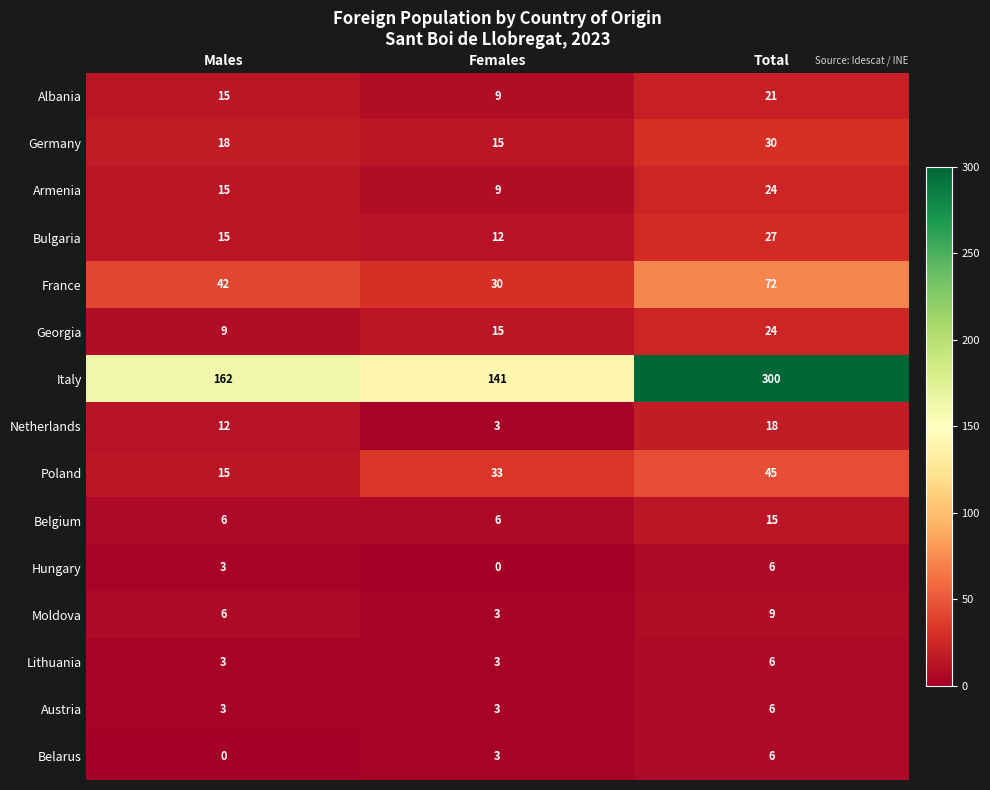

How many data points does each series have?

3